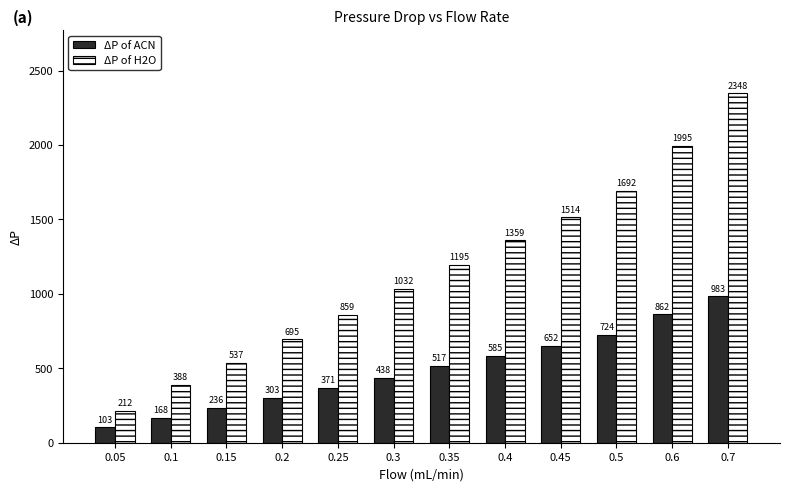

What is the greatest value displayed?

2348